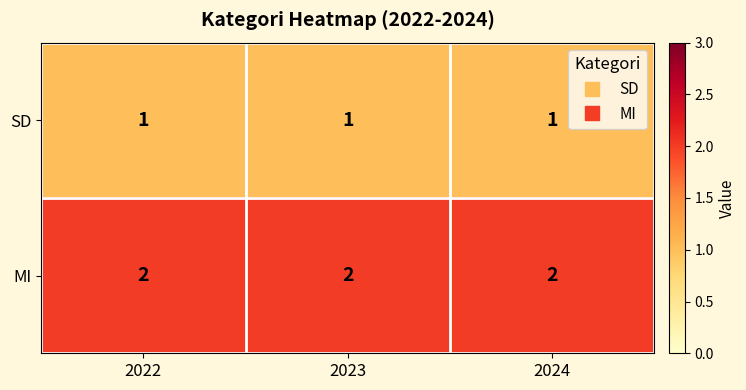

List the series in order of their overall mean, highest first.

MI, SD